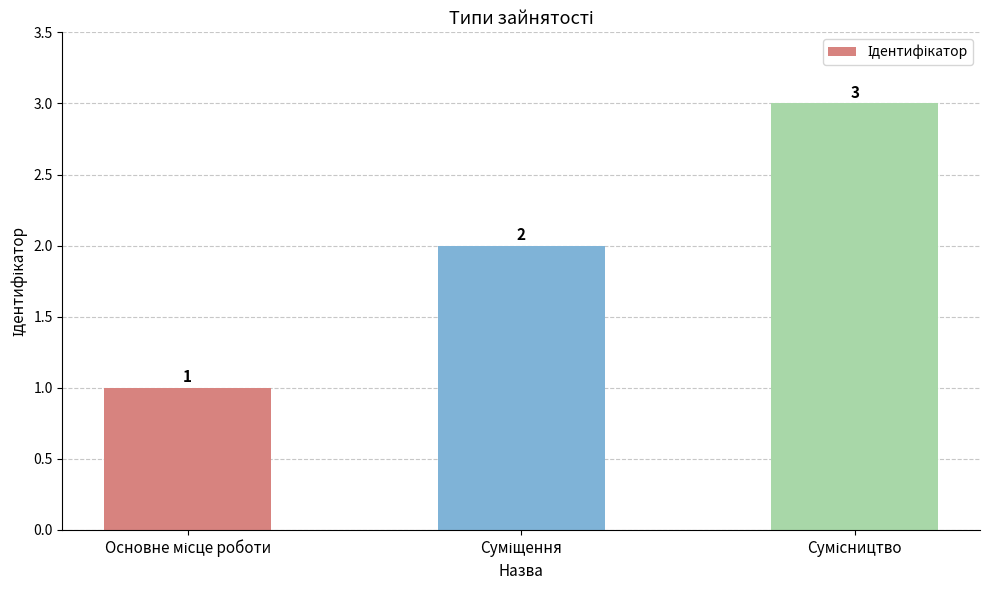

What is the value of the 1st bar from the left?

1